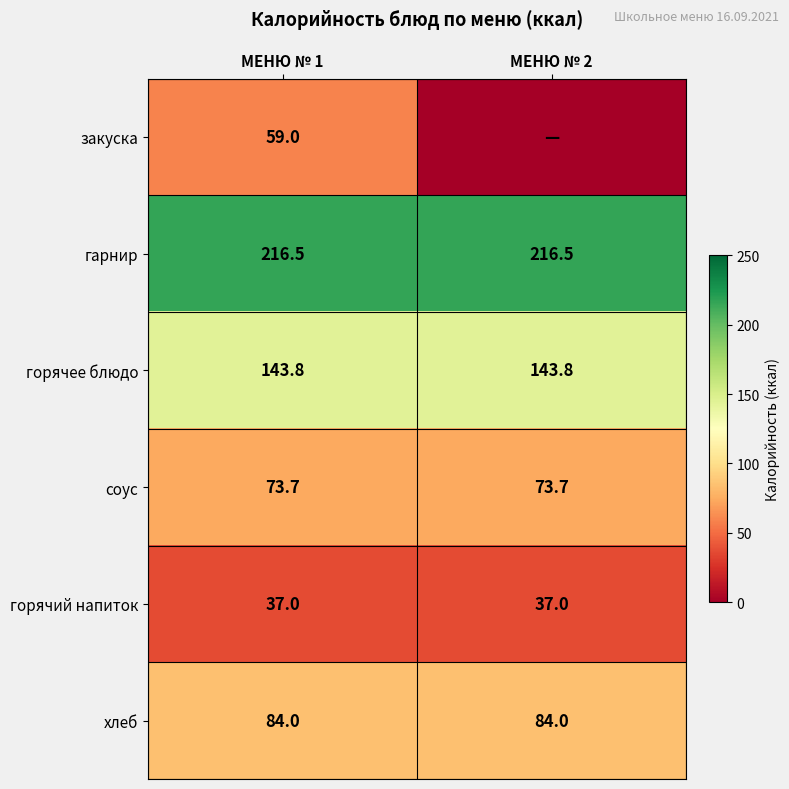

What value does the горячее блюдо series have at МЕНЮ № 1?

143.8